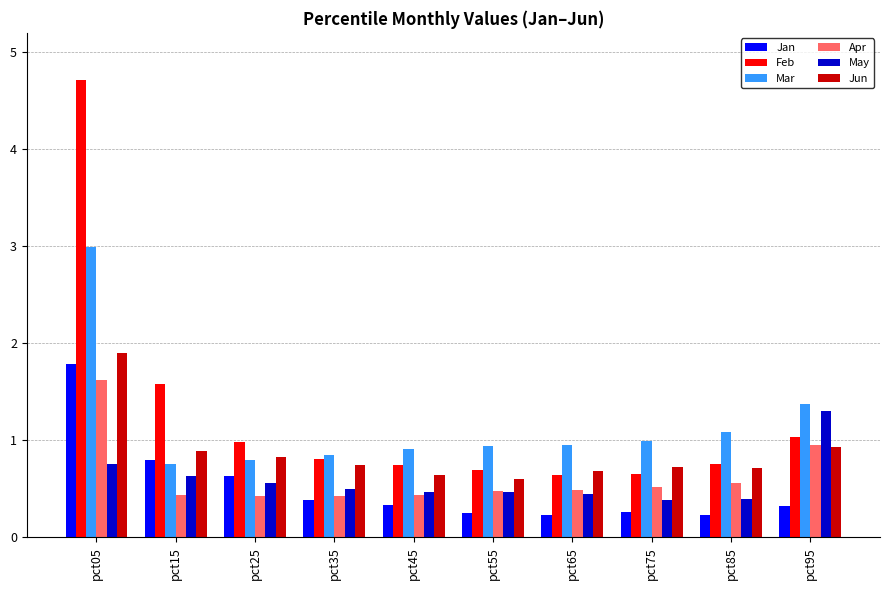

What is the average value of the May series?

0.6